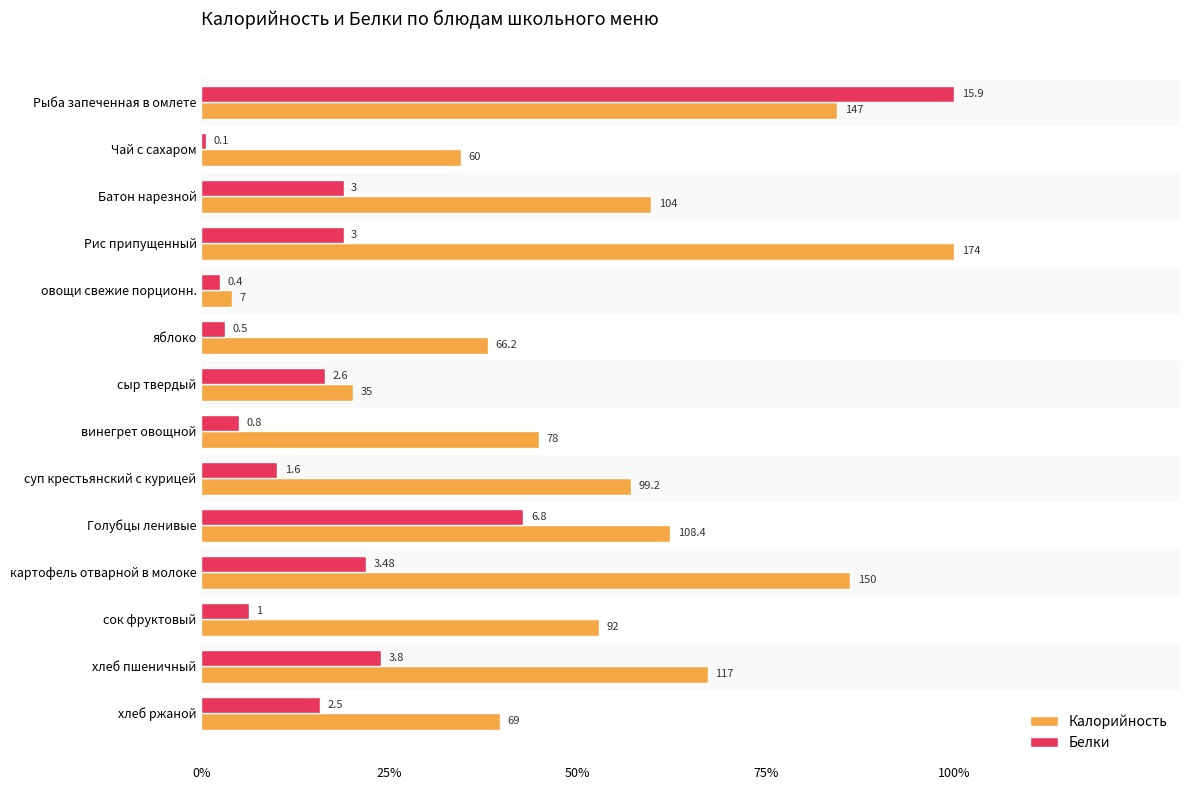

What are all the series names shown in the legend?

Калорийность, Белки